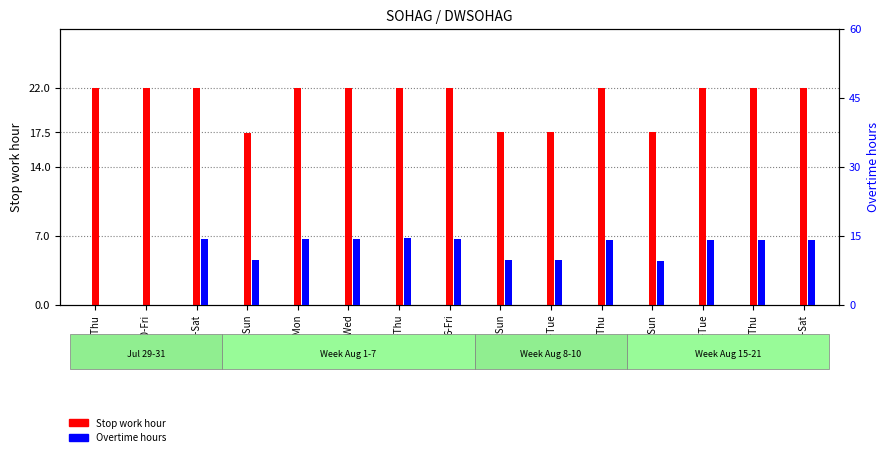

List the labels in order of Overtime hours value, smallest first.

29-Thu, 30-Fri, 15-Sun, 10-Tue, 1-Sun, 8-Sun, 12-Thu, 21-Sat, 17-Tue, 19-Thu, 31-Sat, 4-Wed, 6-Fri, 2-Mon, 5-Thu